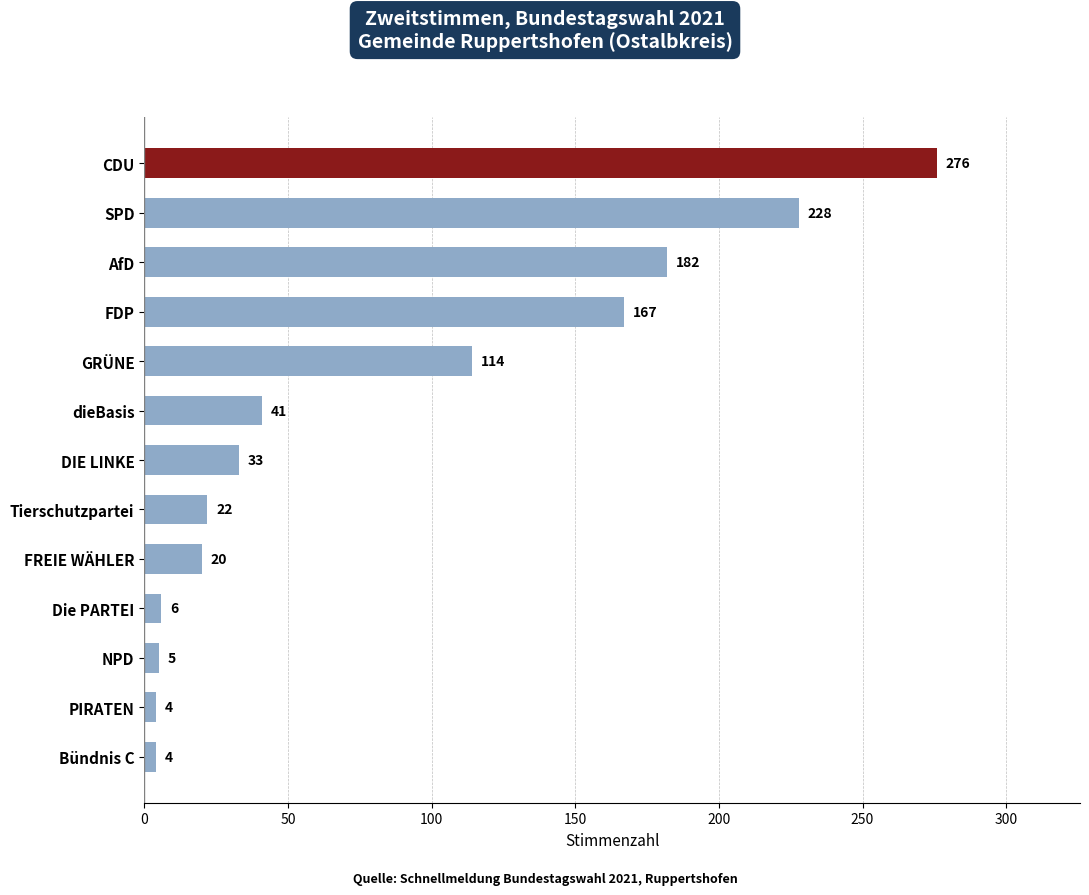

The chart shows a value of 167 at FDP. True or false?

True